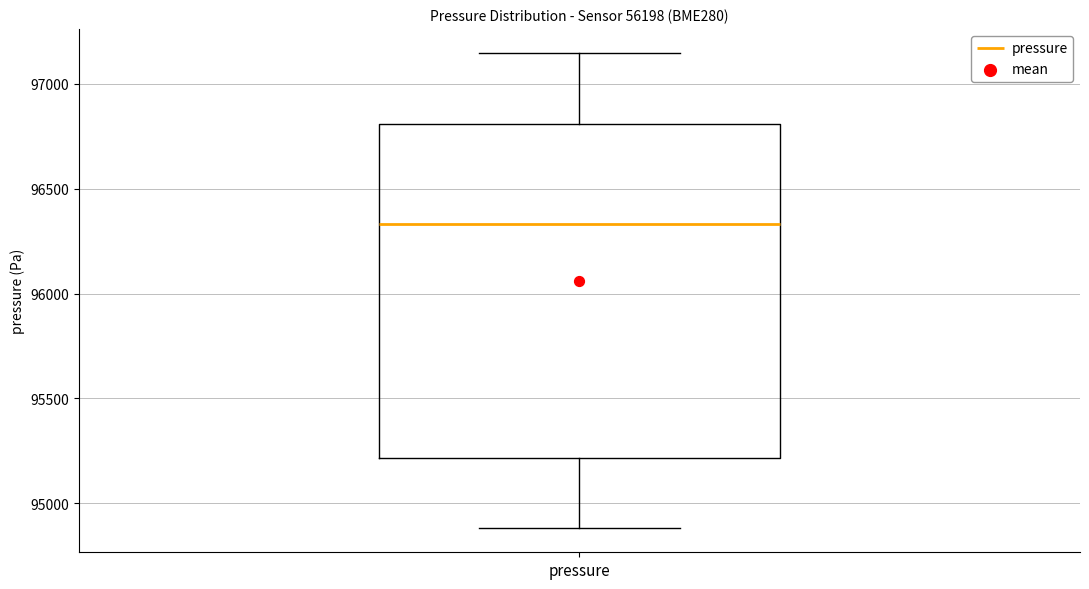

Read this box plot against the y-axis: the position of the median line, the range covered by the box, and the ends of both whiskers. The values are not printed on the chart, so give them approximately, as read against the axis.

median 96350, box 95200 to 96800, whiskers 94900 to 97150